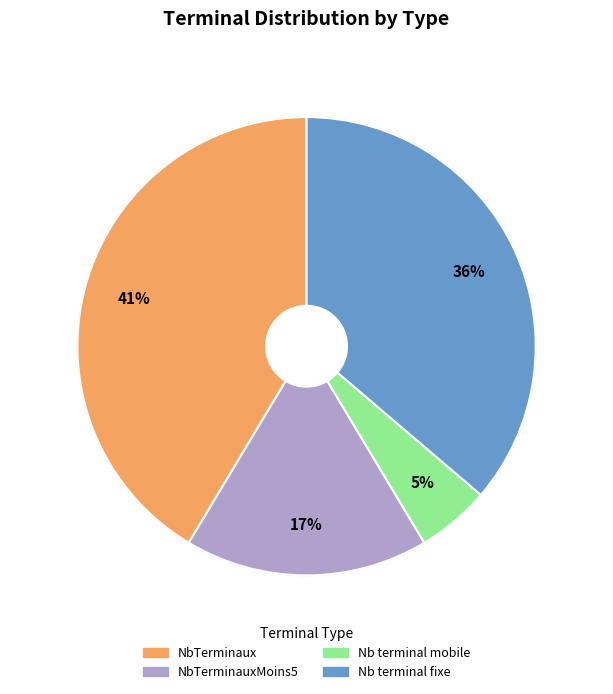

Is there a majority slice in this chart?

No